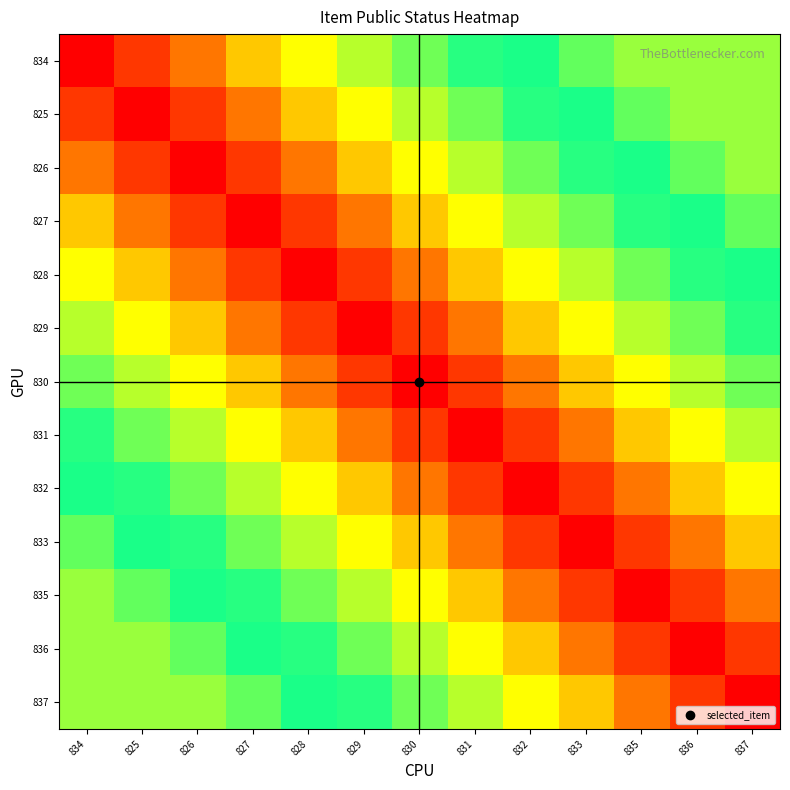

Which has a higher value, 837 or 828?

828